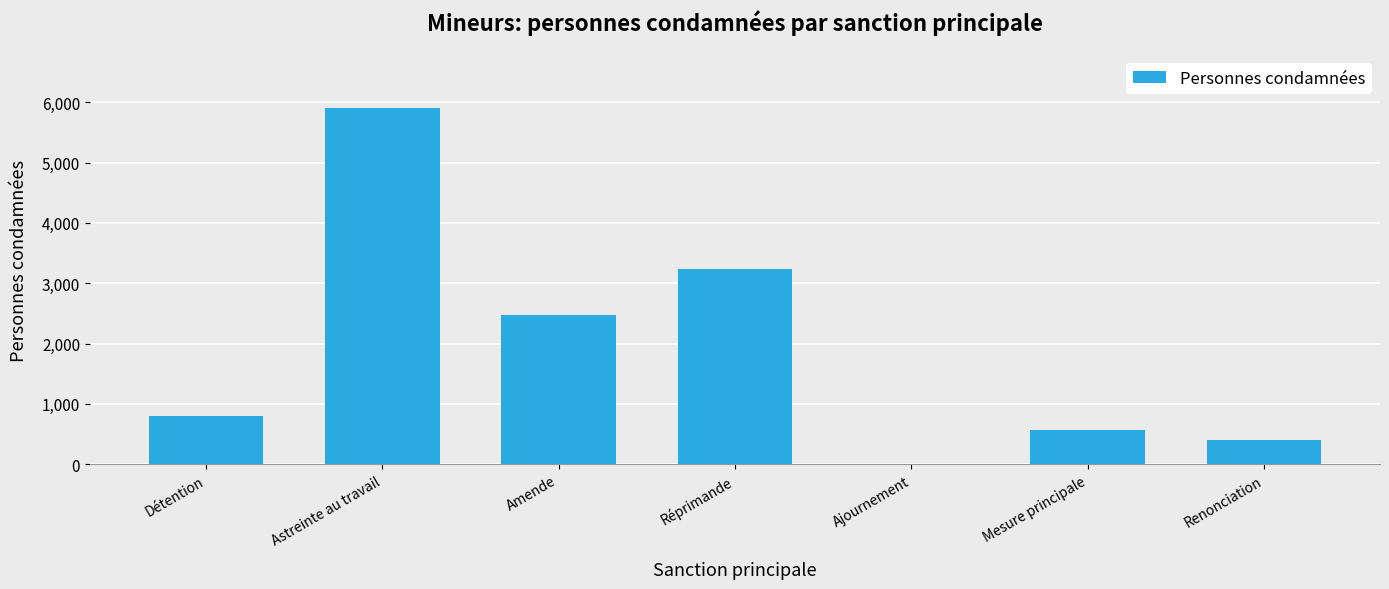

Does the chart contain stacked bars?

No